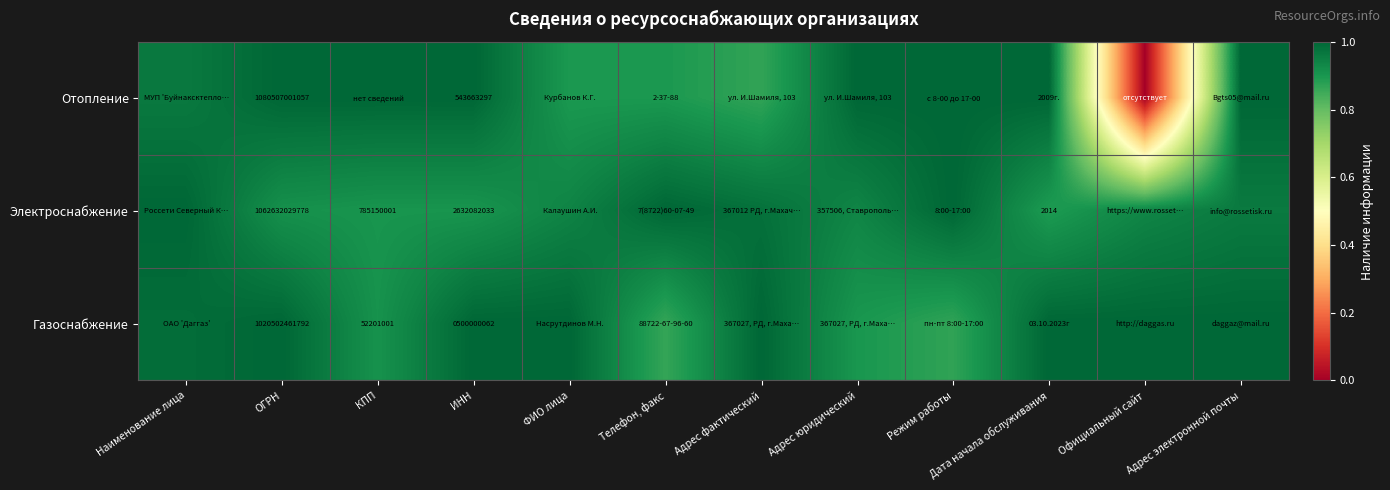

What is the difference between the Отопление values at Дата начала обслуживания and ФИО лица?

0.1